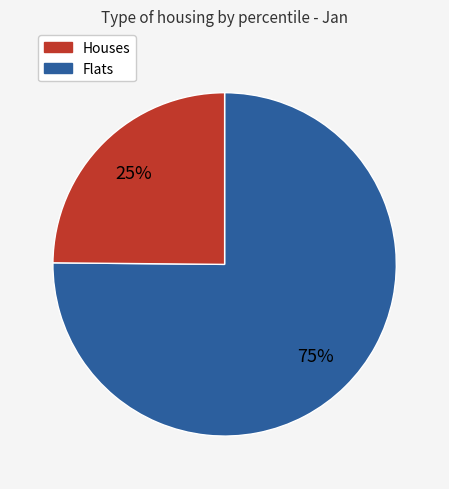

Does any single category account for the majority?

Yes